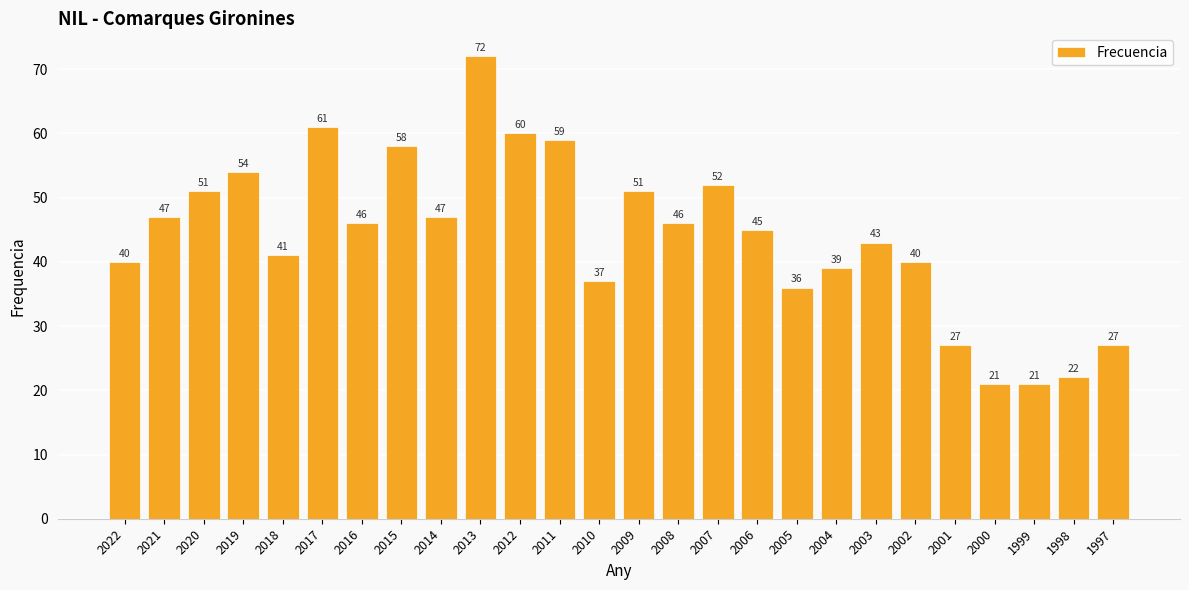

Reading right to left, transcribe all the data shown in this chart.

1997=27	1998=22	1999=21	2000=21	2001=27	2002=40	2003=43	2004=39	2005=36	2006=45	2007=52	2008=46	2009=51	2010=37	2011=59	2012=60	2013=72	2014=47	2015=58	2016=46	2017=61	2018=41	2019=54	2020=51	2021=47	2022=40